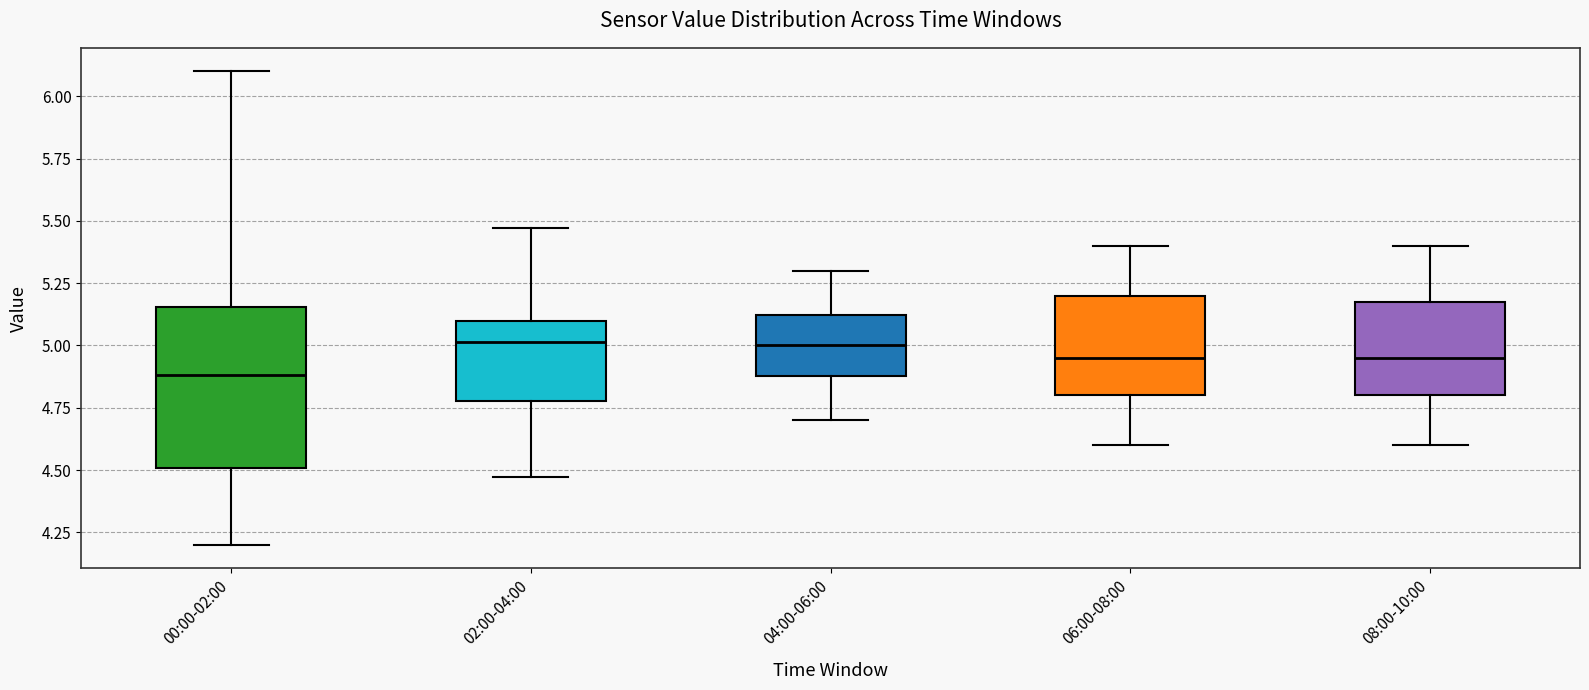

Which box is the tallest, from its lower edge to its upper edge?

00:00-02:00